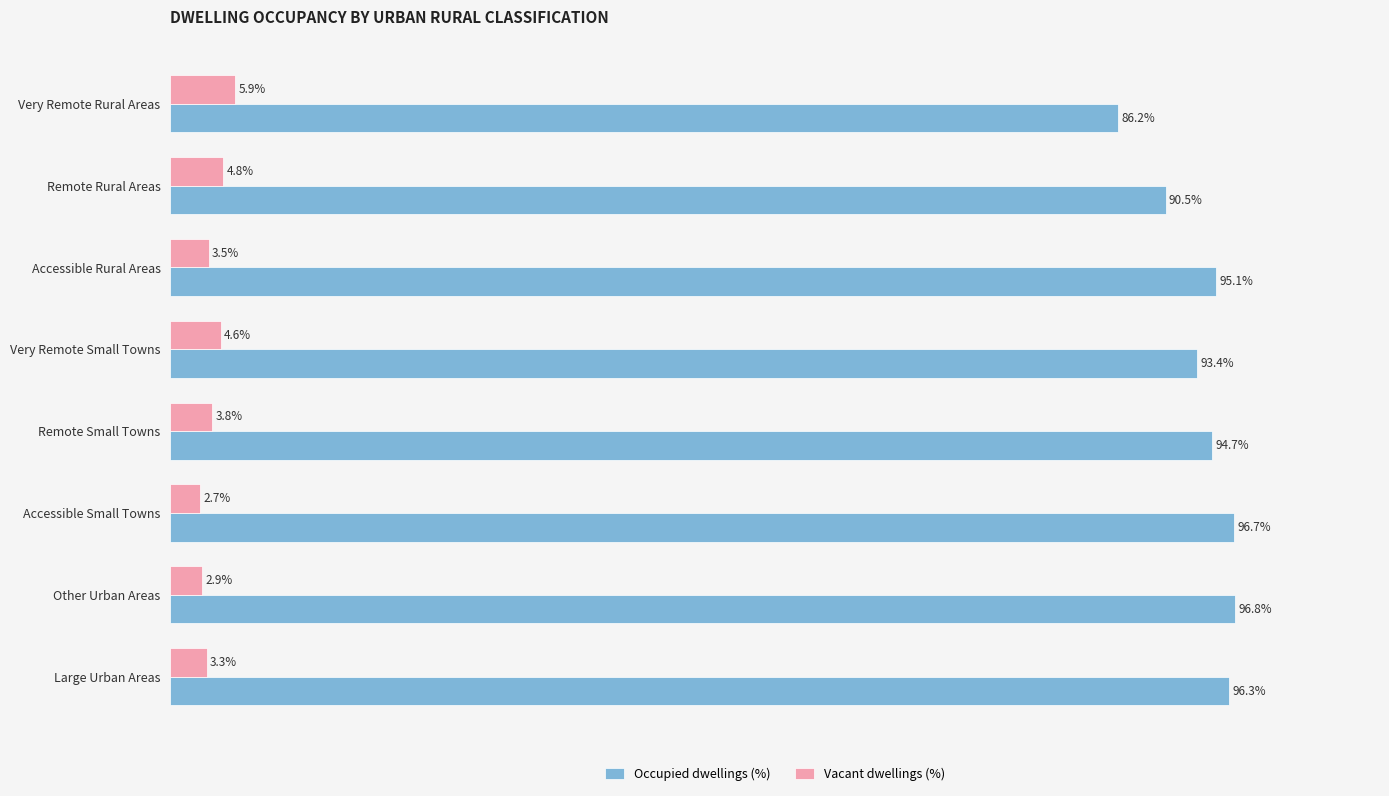

At which label is Vacant dwellings (%) closest to 4?

Remote Small Towns